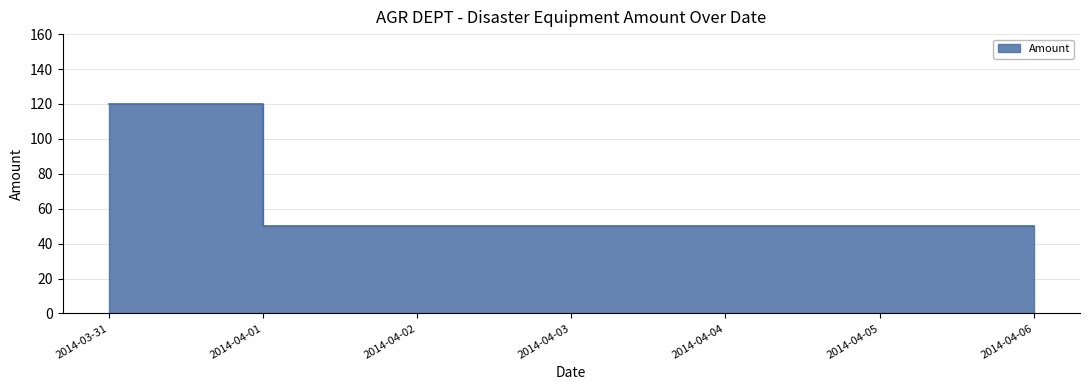

What is the label of the 4th point from the right?

2014-04-03